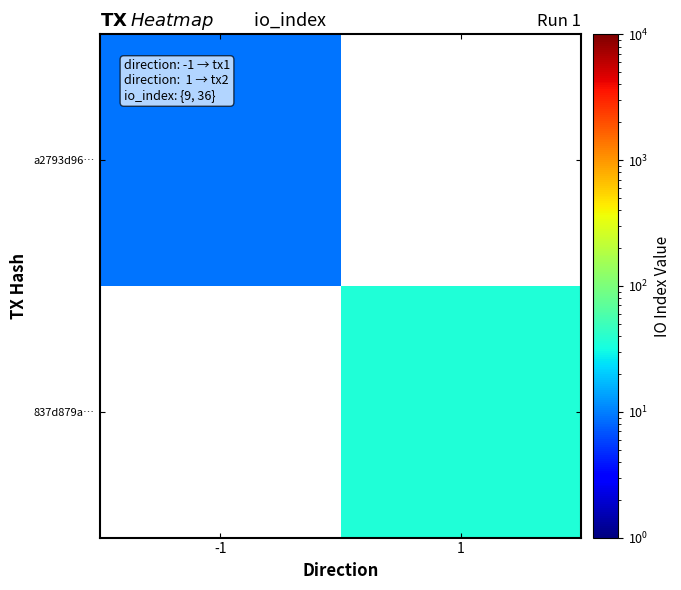

Which series has the largest range (max minus min)?

a2793d96…